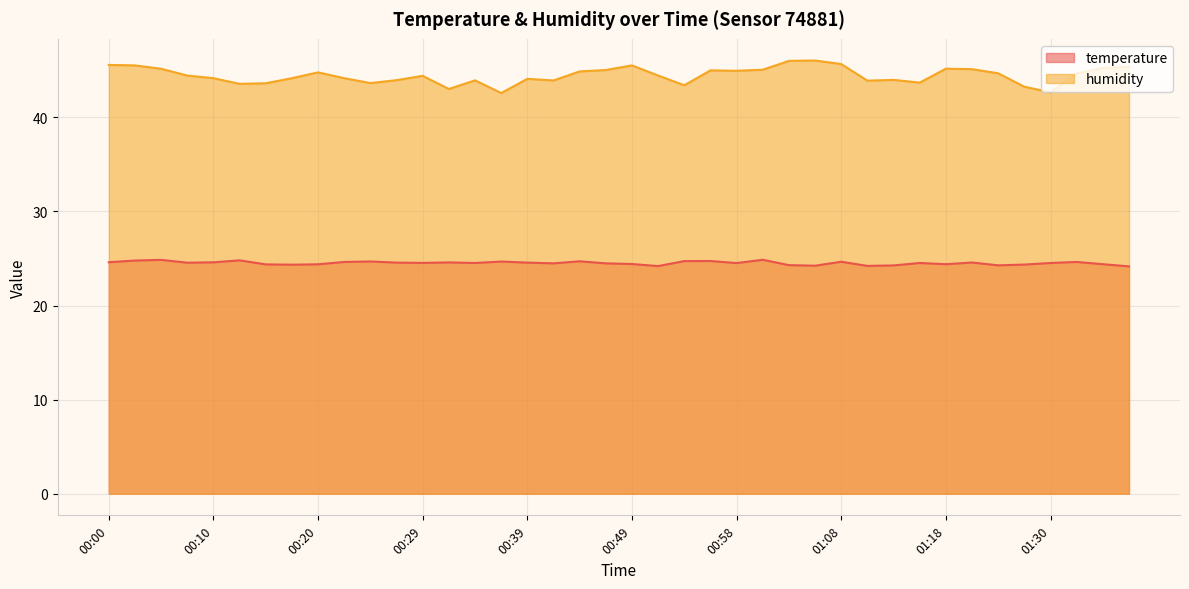

Where is temperature nearest to the value 24?

01:37